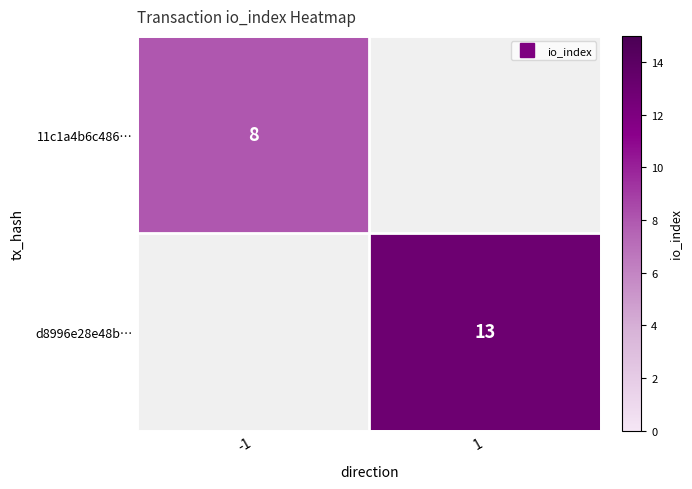

Is it true that 11c1a4b6c486… equals 11.2 at -1?

False